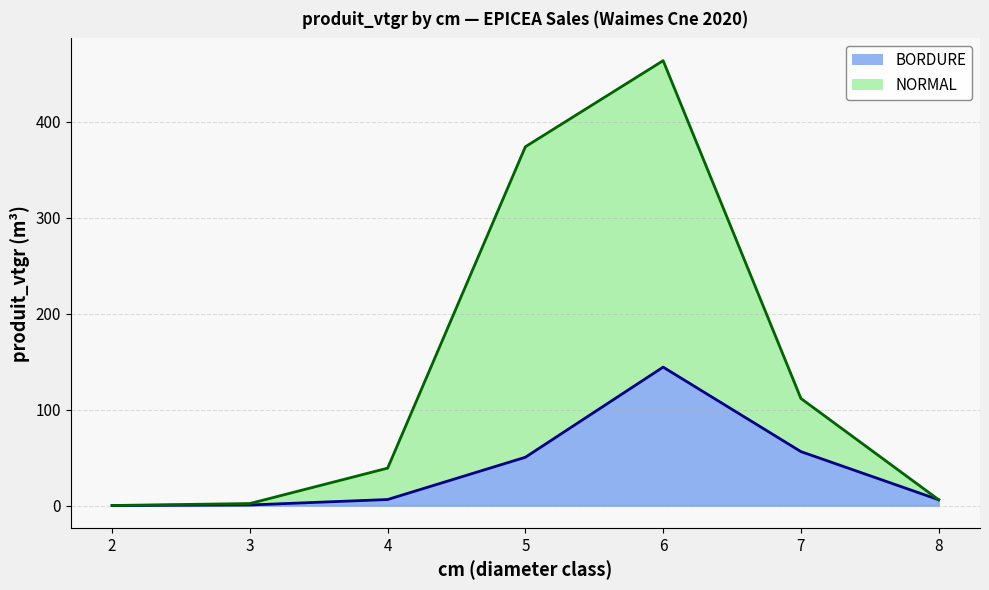

At which category is the sum across all series the highest?

6